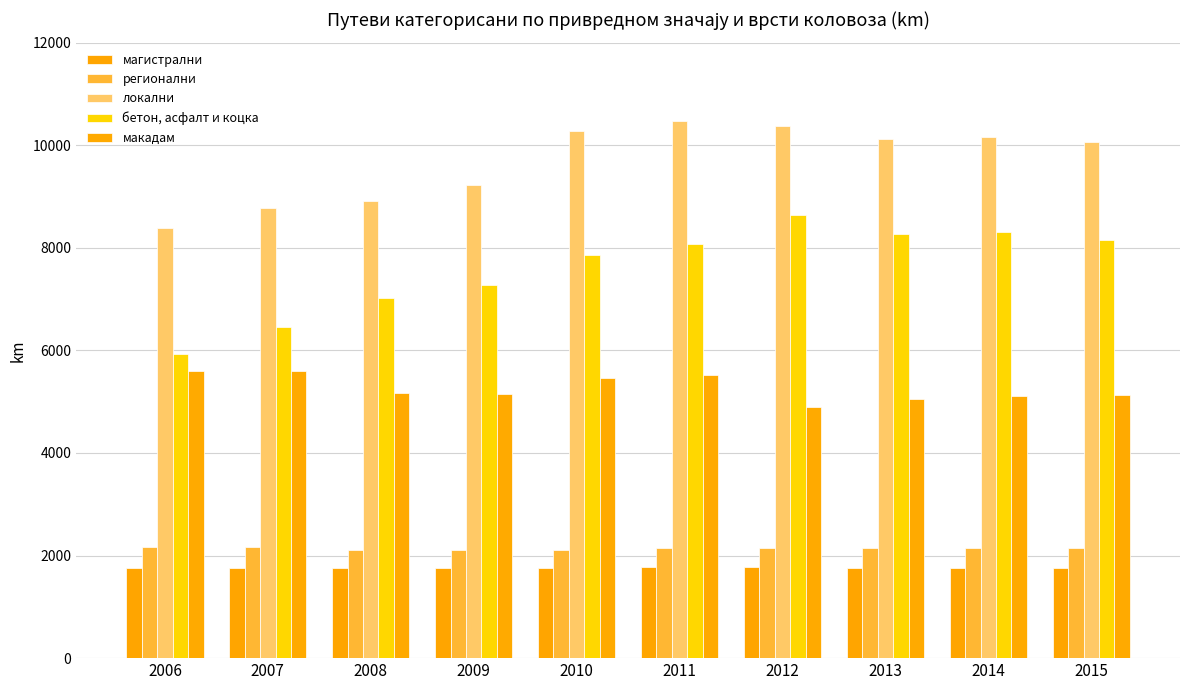

The регионални series shows 3051 at 2007. True or false?

False